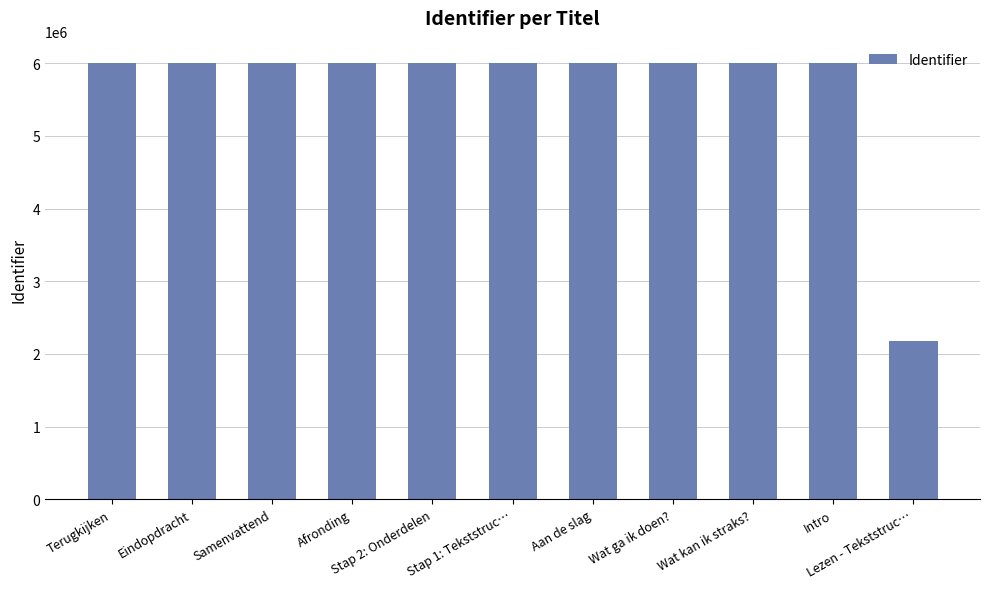

What is the maximum value shown in the chart?

6009169